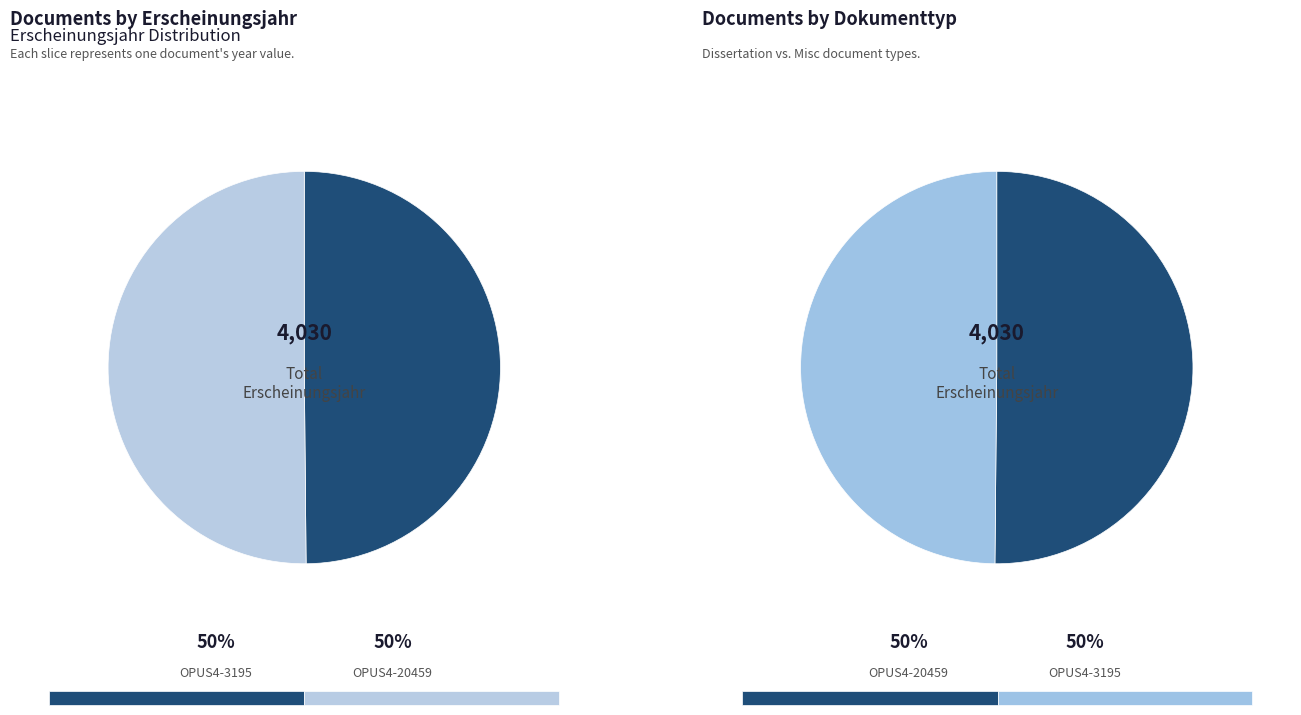

Count the number of slices in the pie.

2